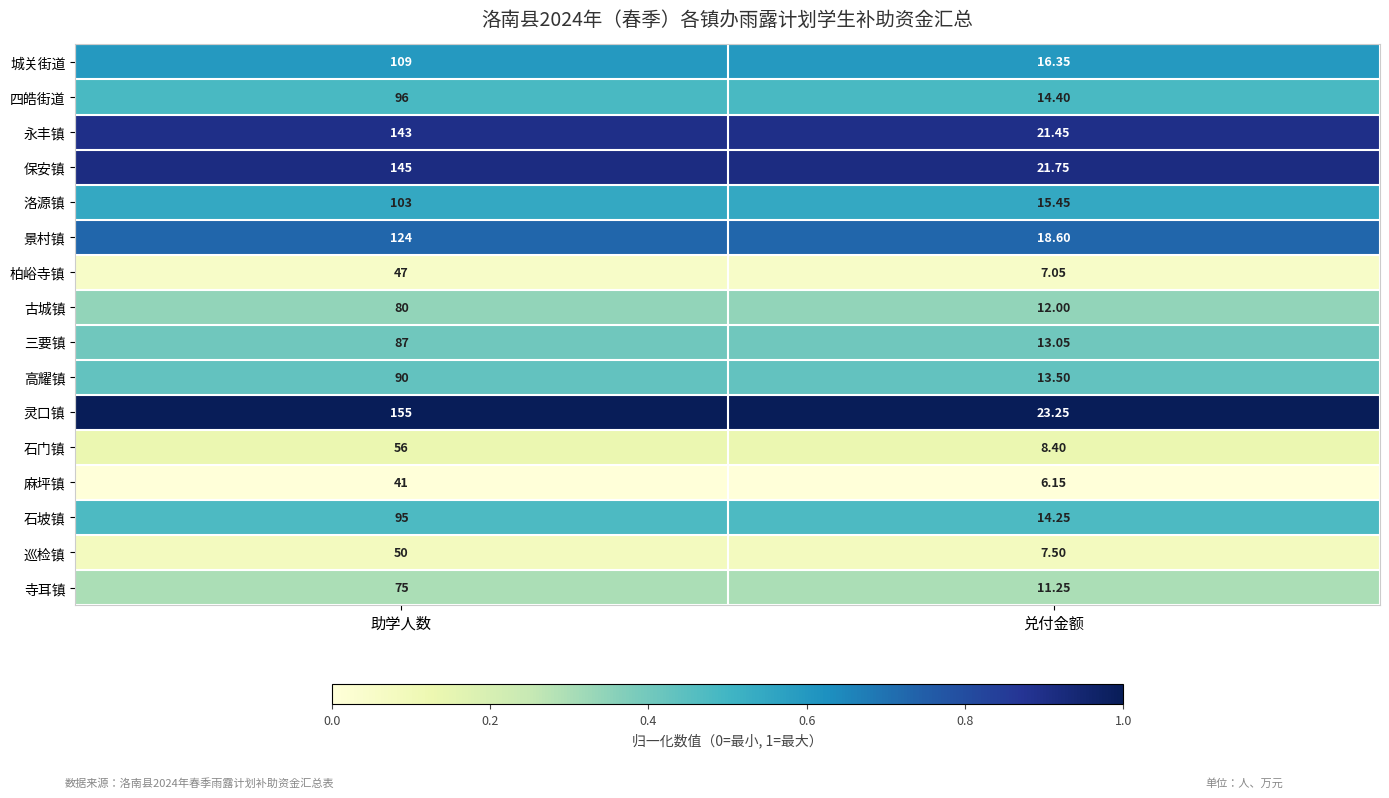

At 兑付金额, list the series in order from smallest to largest.

麻坪镇, 柏峪寺镇, 巡检镇, 石门镇, 寺耳镇, 古城镇, 三要镇, 高耀镇, 石坡镇, 四皓街道, 洛源镇, 城关街道, 景村镇, 永丰镇, 保安镇, 灵口镇